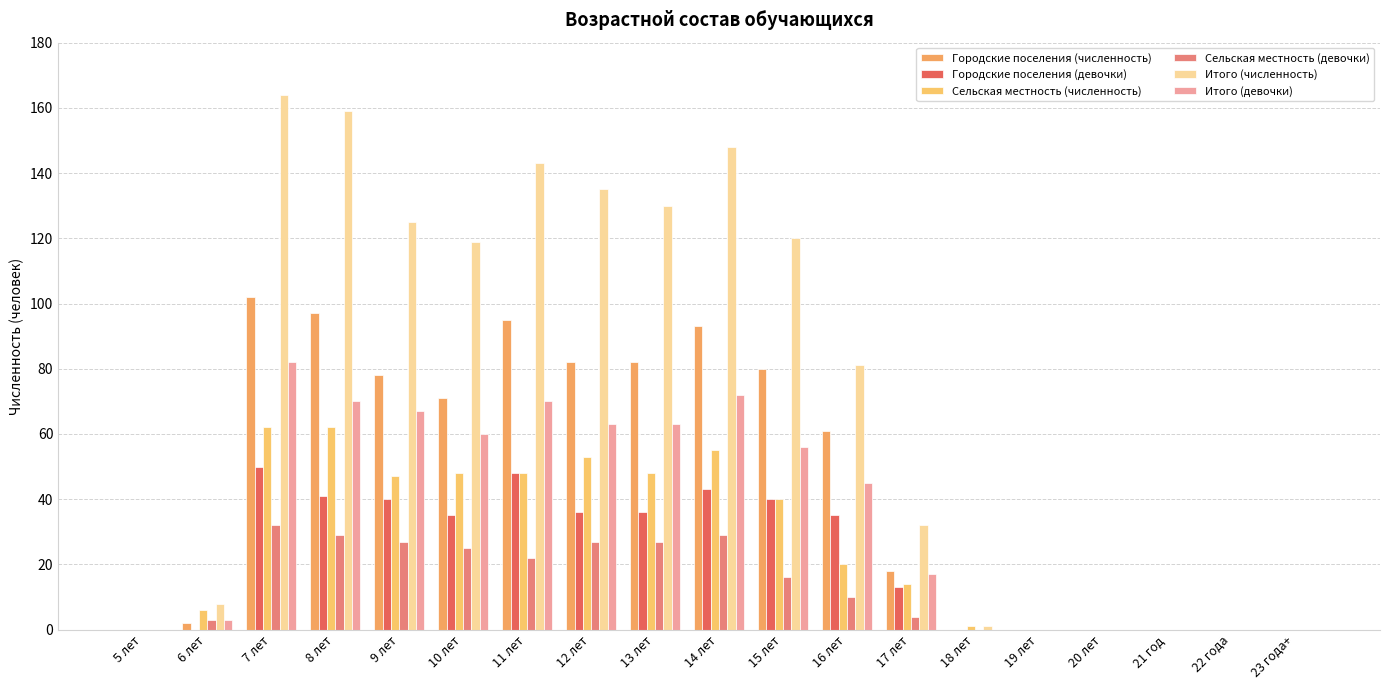

How many groups of bars are there?

19